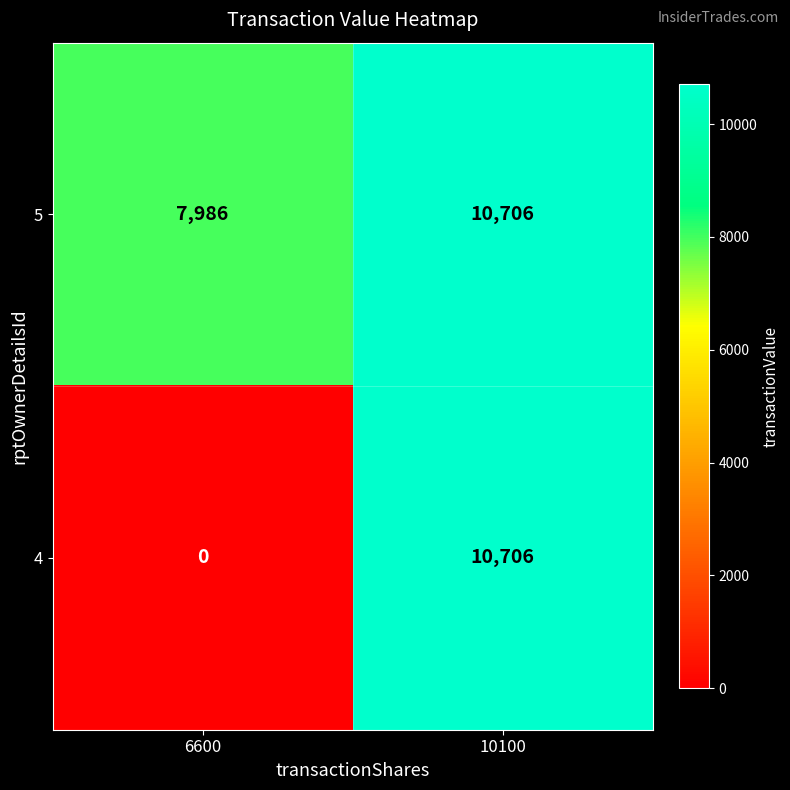

At which category is the sum across all series the highest?

10100